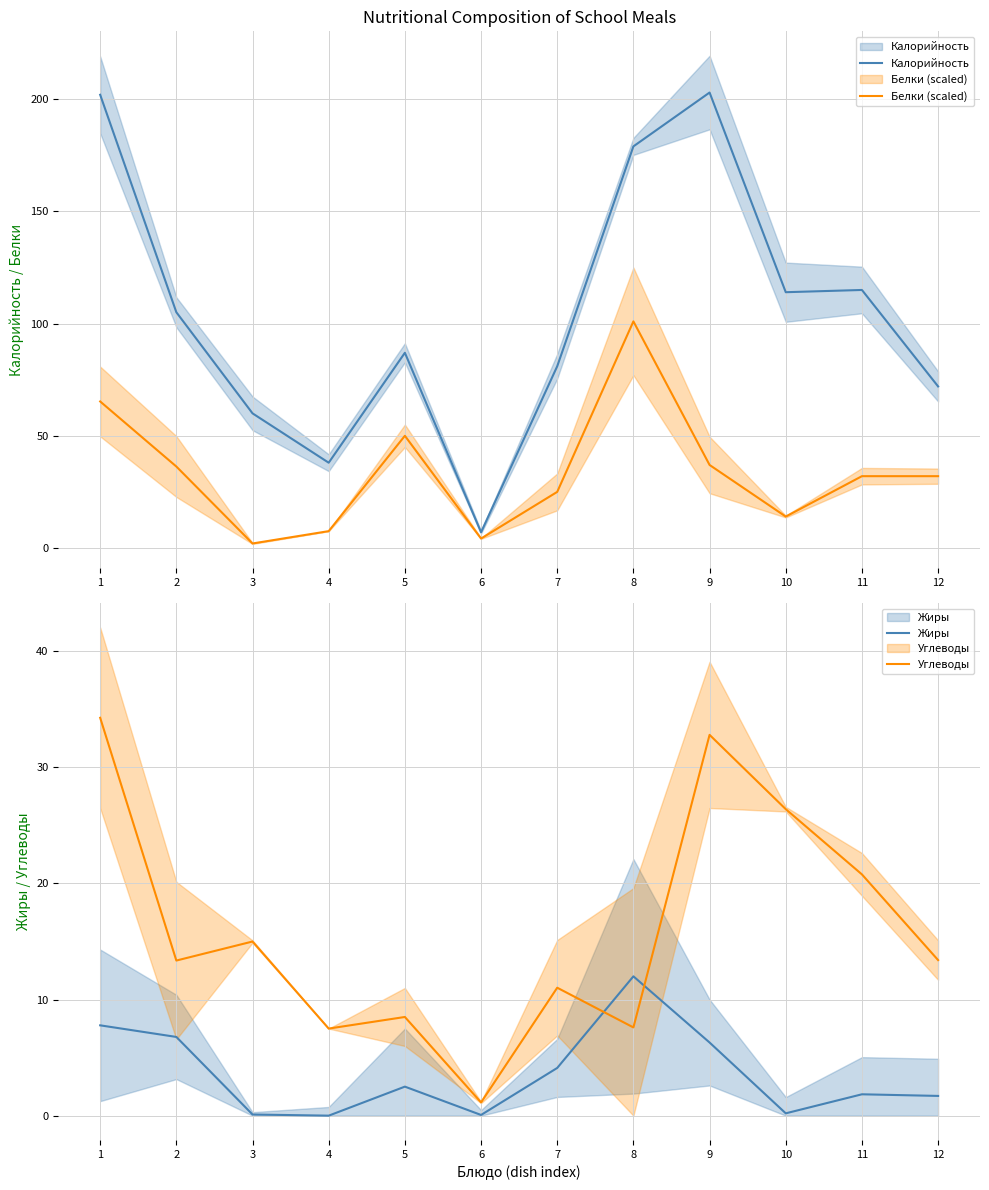

Between which two adjacent categories do Углеводы and Жиры first intersect?

7 and 8